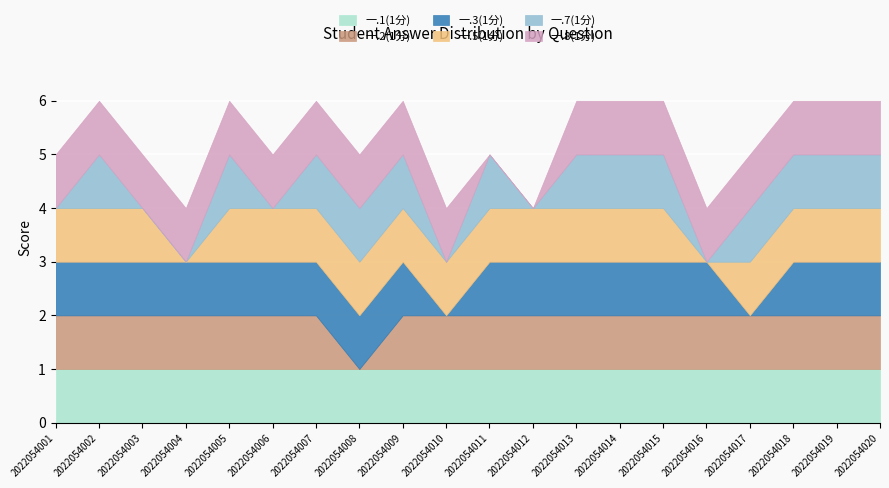

Reading right to left, list all the values displayed in this chart.

一.1(1分): 1	1	1	1	1	1	1	1	1	1	1	1	1	1	1	1	1	1	1	1
一.2(1分): 1	1	1	1	1	1	1	1	1	1	1	1	0	1	1	1	1	1	1	1
一.3(1分): 1	1	1	0	1	1	1	1	1	1	0	1	1	1	1	1	1	1	1	1
一.5(1分): 1	1	1	1	0	1	1	1	1	1	1	1	1	1	1	1	0	1	1	1
一.7(1分): 1	1	1	1	0	1	1	1	0	1	0	1	1	1	0	1	0	0	1	0
一.8(1分): 1	1	1	1	1	1	1	1	0	0	1	1	1	1	1	1	1	1	1	1